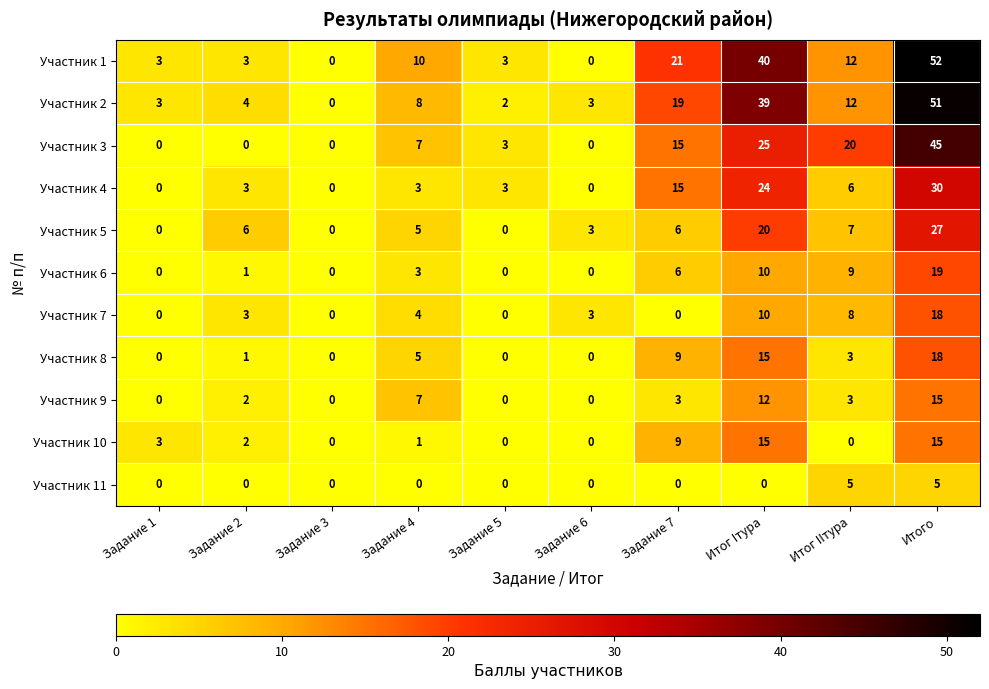

At which category is the sum across all series the highest?

Итого